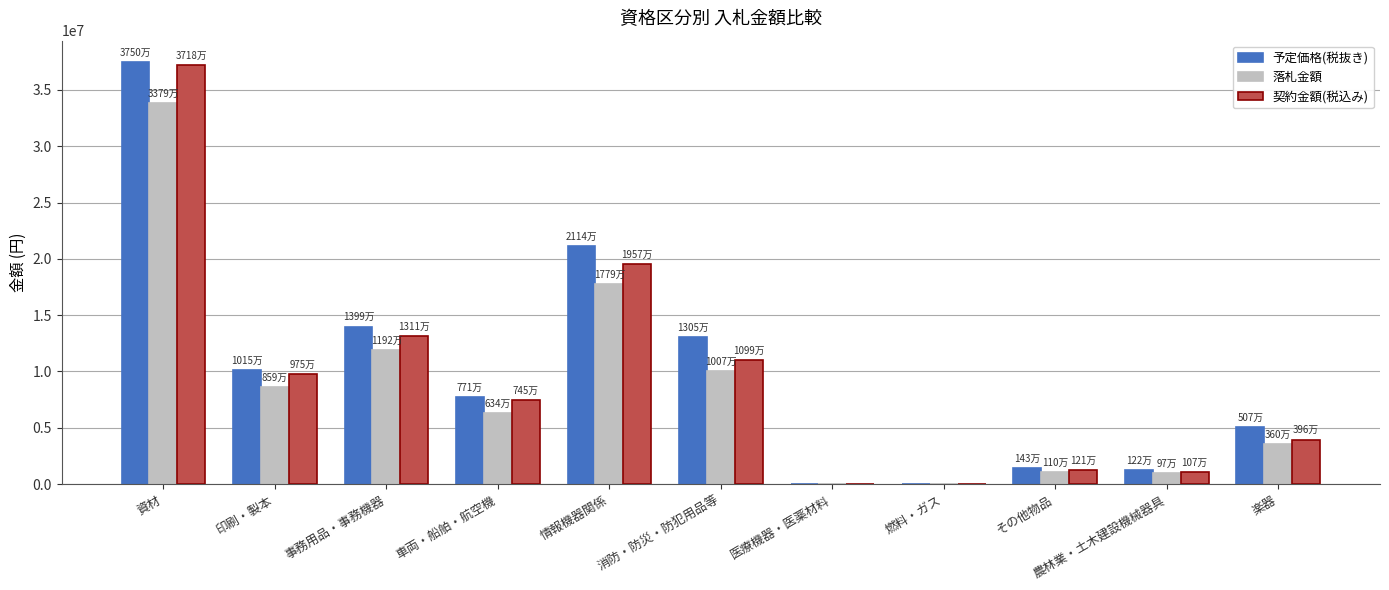

How many categories are shown in the chart?

11